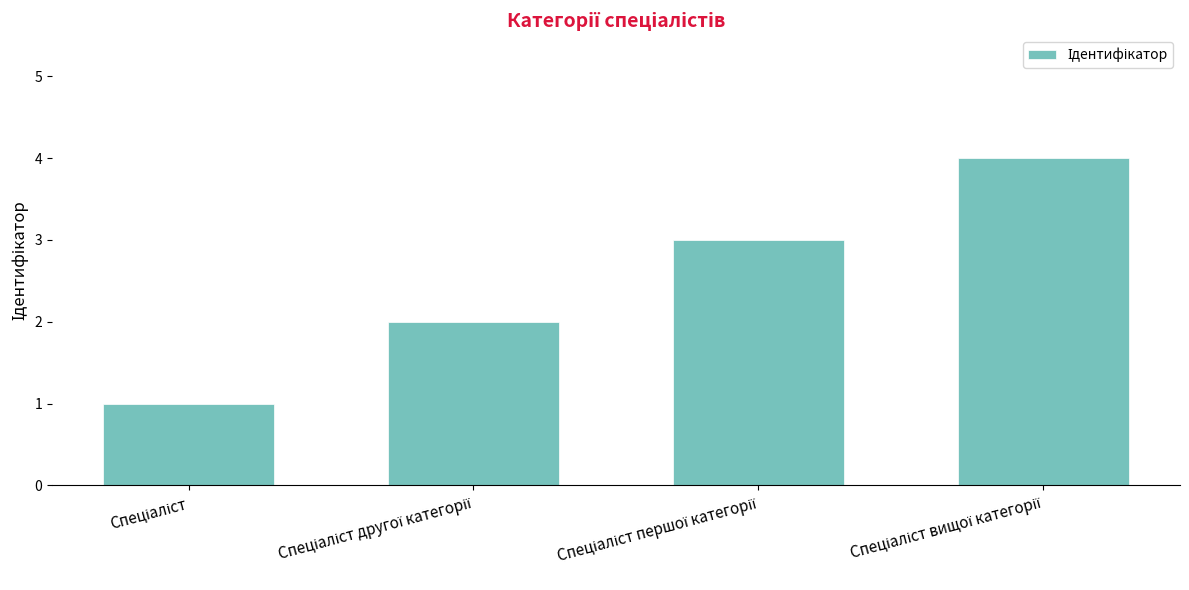

What is the difference between the maximum and minimum values?

3